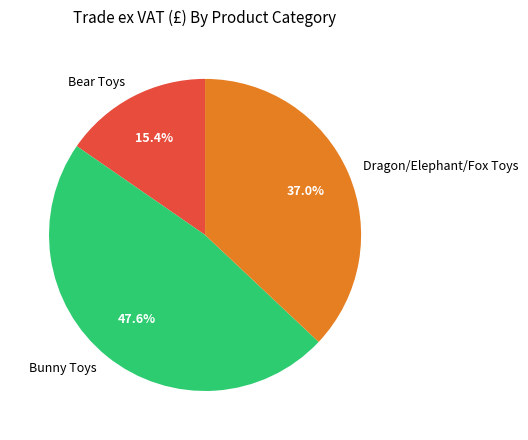

Does Bear Toys represent more than half of the total?

No